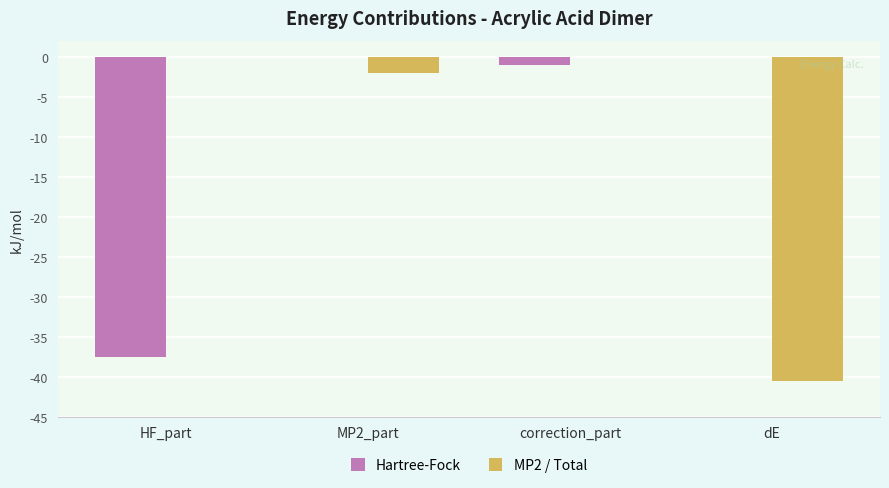

The value of MP2 / Total at dE is -40.5. True or false?

True